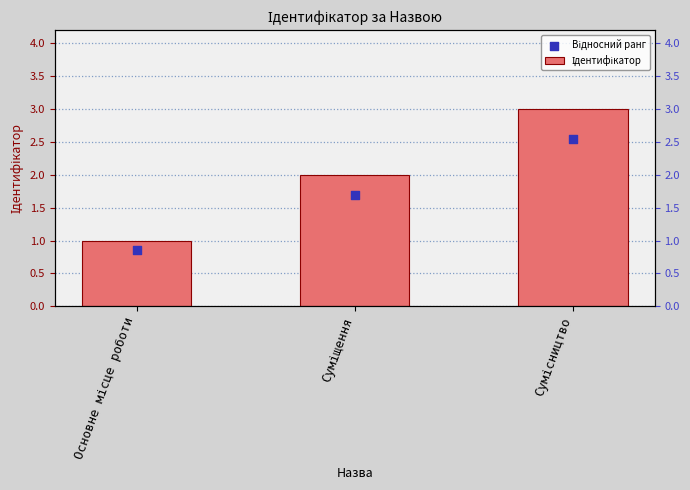

At how many categories does at least one series exceed 1?

2